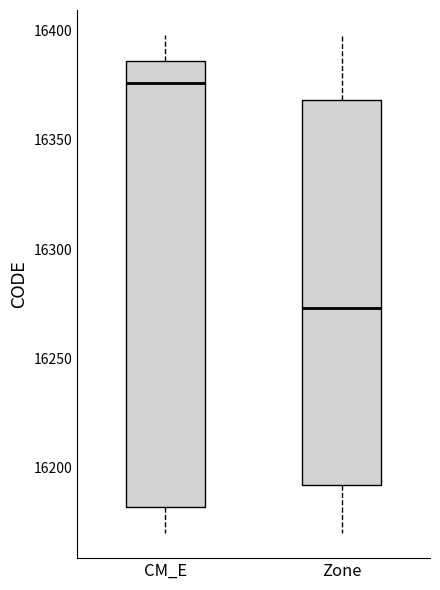

Reading left to right, transcribe this box plot: for each box, give where its median line is, the range the box spans, and where its two whiskers end, as read against the y-axis. The values are not printed on the chart, so give them approximately, as read against the axis.

CM_E: median 16375, box 16180 to 16385, whiskers 16170 to 16400
Zone: median 16275, box 16190 to 16370, whiskers 16170 to 16400